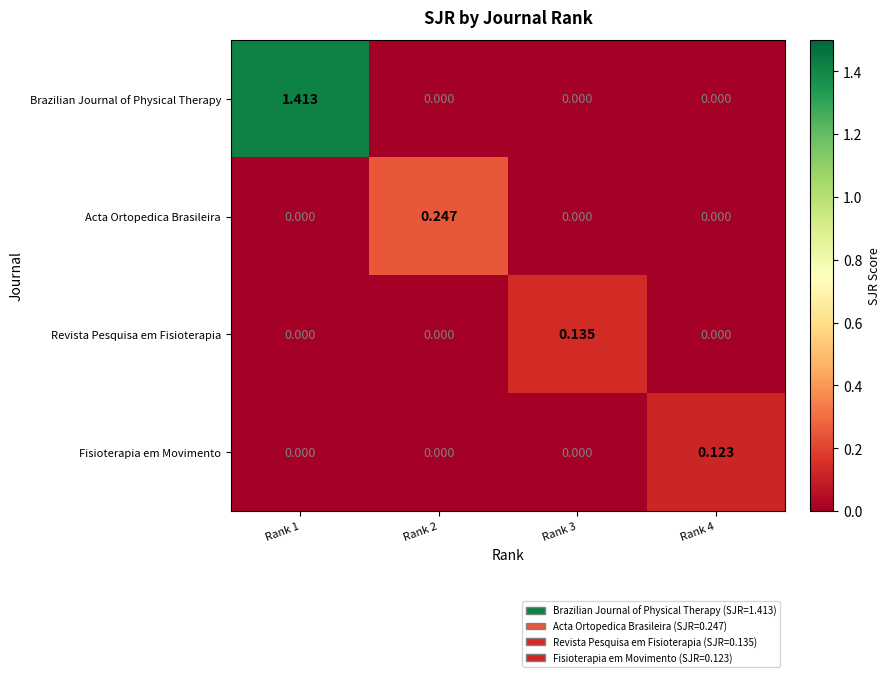

Which series has the widest spread of values?

Brazilian Journal of Physical Therapy